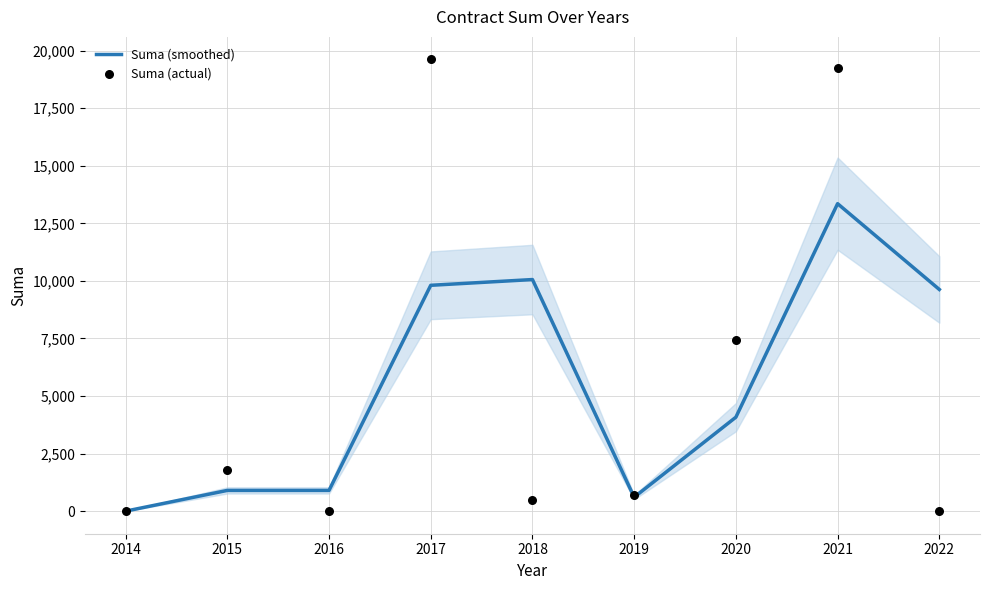

Which series has the largest Y range (max minus min)?

Suma (actual)